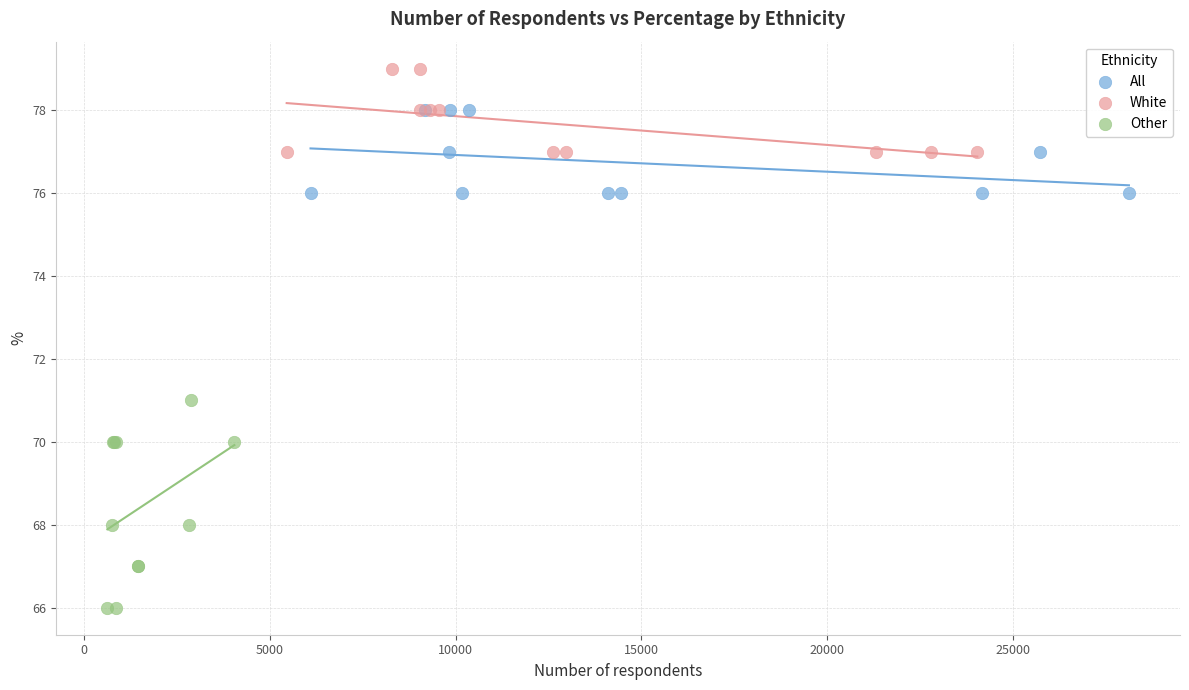

What are all the series names shown in the legend?

All, White, Other